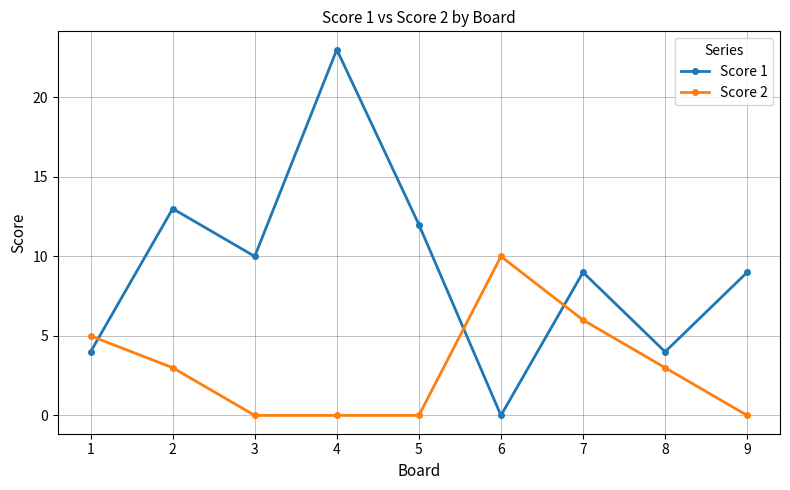

List the series in order of their peak value, lowest first.

Score 2, Score 1